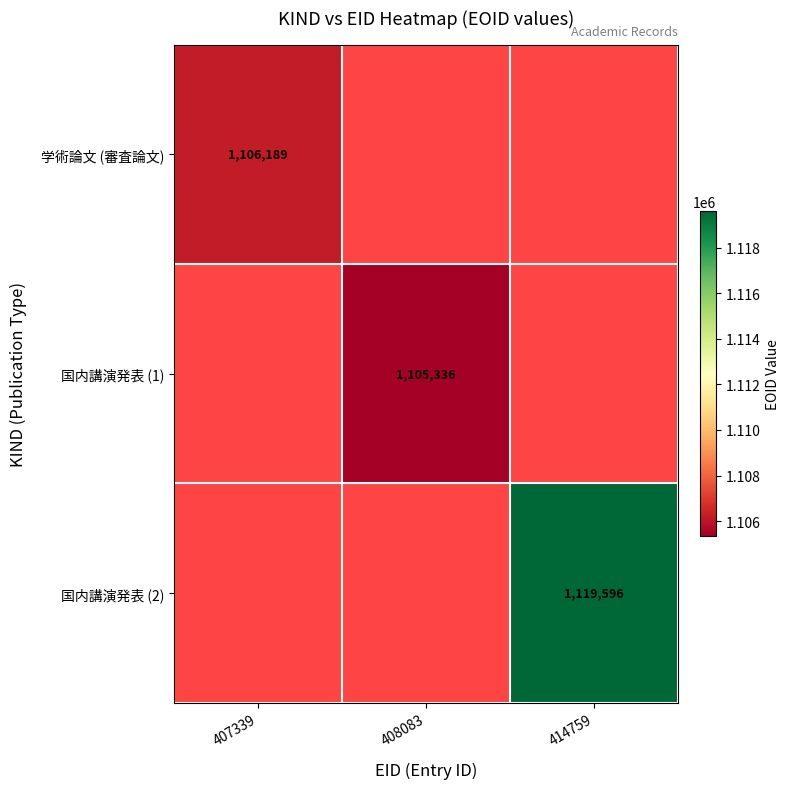

The 国内講演発表 (1) series shows 1963463 at 408083. True or false?

False